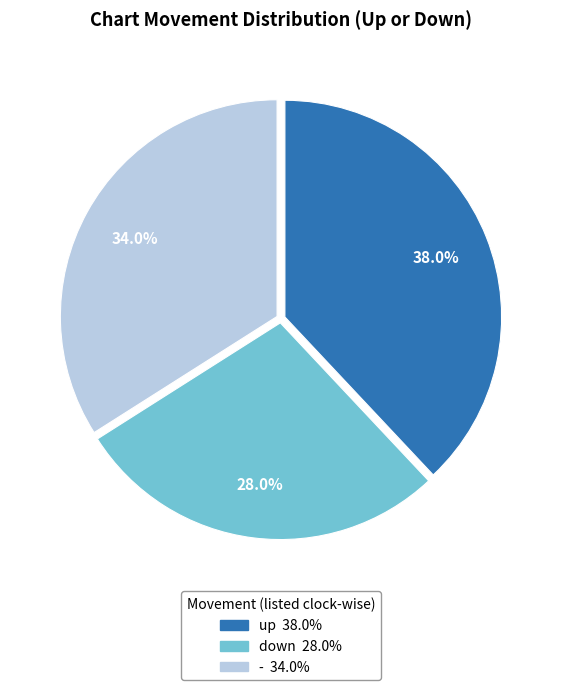

What percentage do - and down together represent?

62.0%